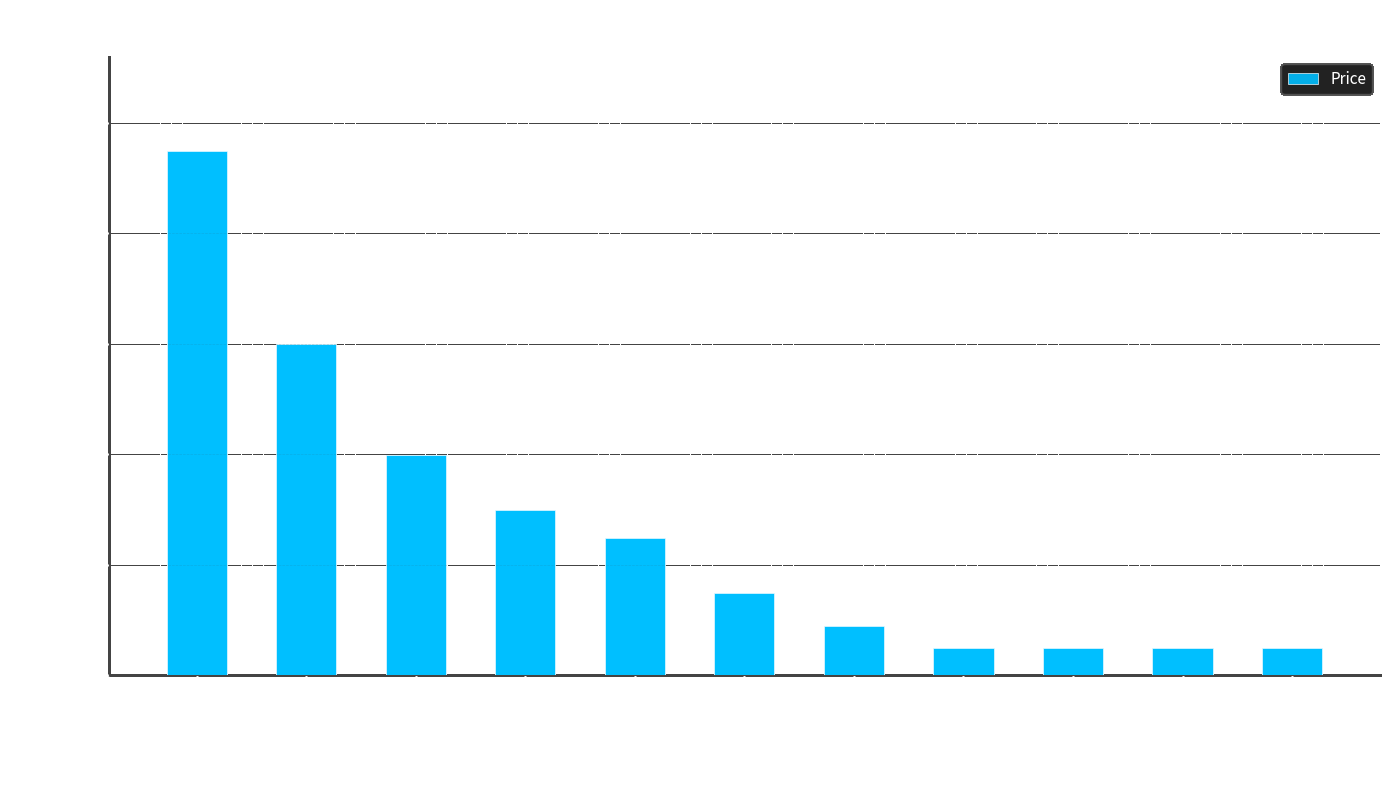

What is the sum of all values?

292768